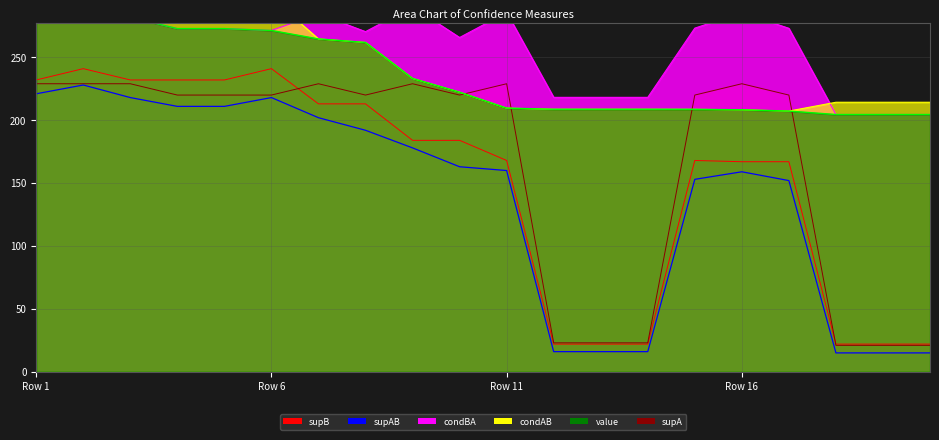

True or false: supB and value intersect in this chart.

False